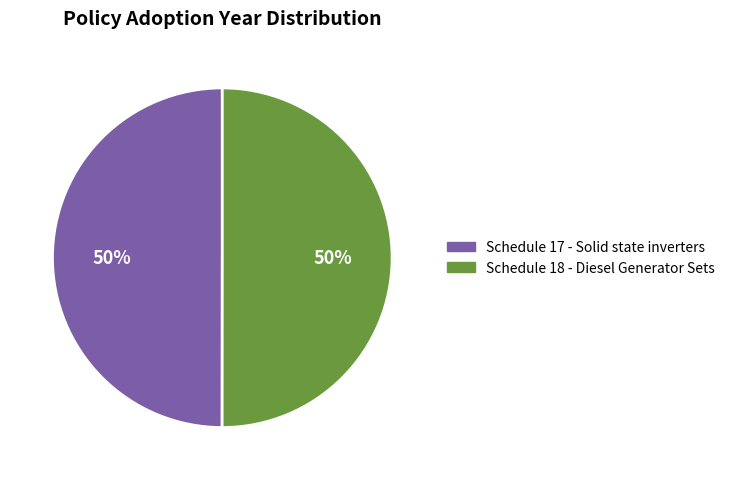

True or false: Schedule 18 - Diesel Generator Sets accounts for 60% of the total.

False